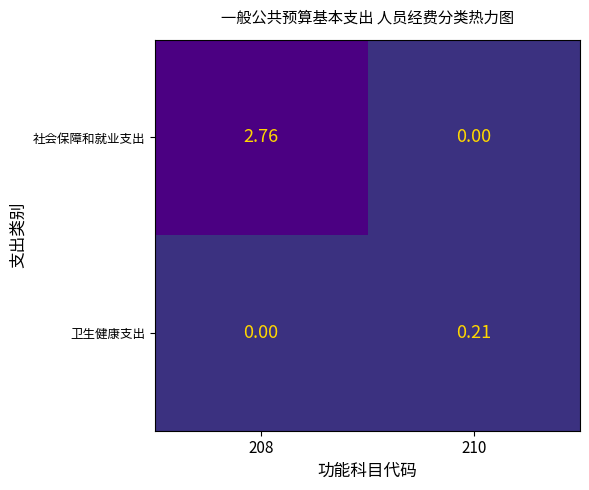

Which series has the widest spread of values?

社会保障和就业支出